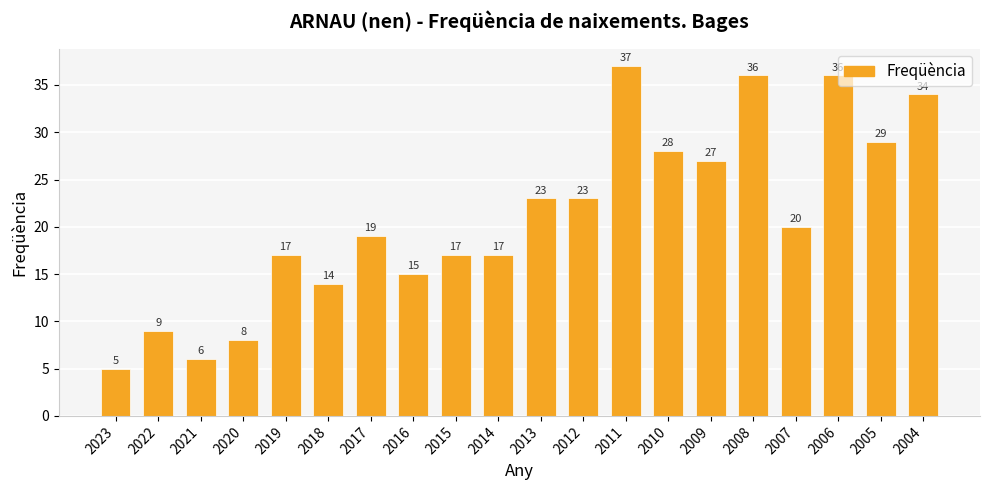

Reading left to right, what are all the values shown in this chart?

2023=5	2022=9	2021=6	2020=8	2019=17	2018=14	2017=19	2016=15	2015=17	2014=17	2013=23	2012=23	2011=37	2010=28	2009=27	2008=36	2007=20	2006=36	2005=29	2004=34